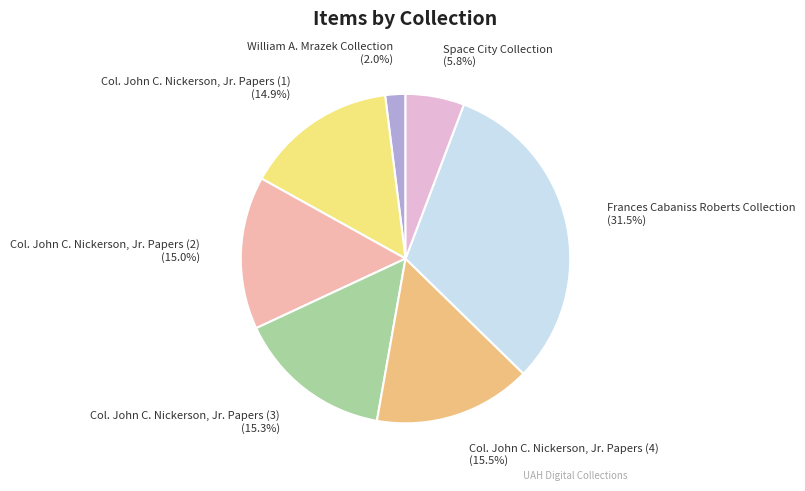

How many segments does this pie chart have?

7